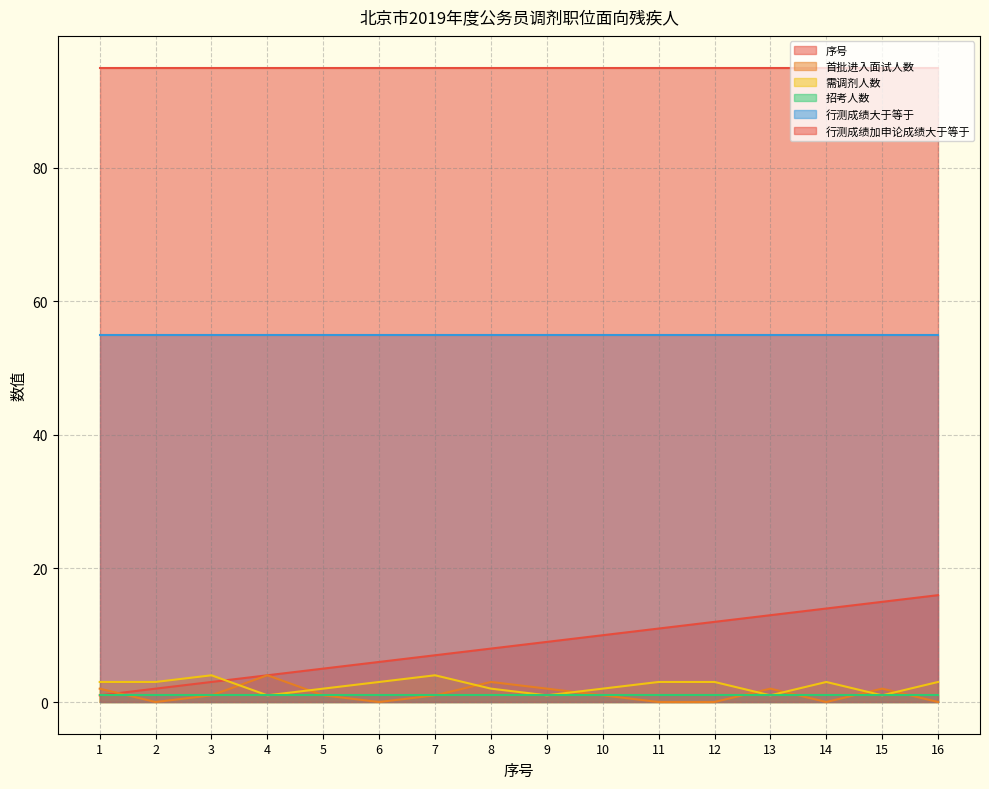

How many lines are shown in the chart?

6